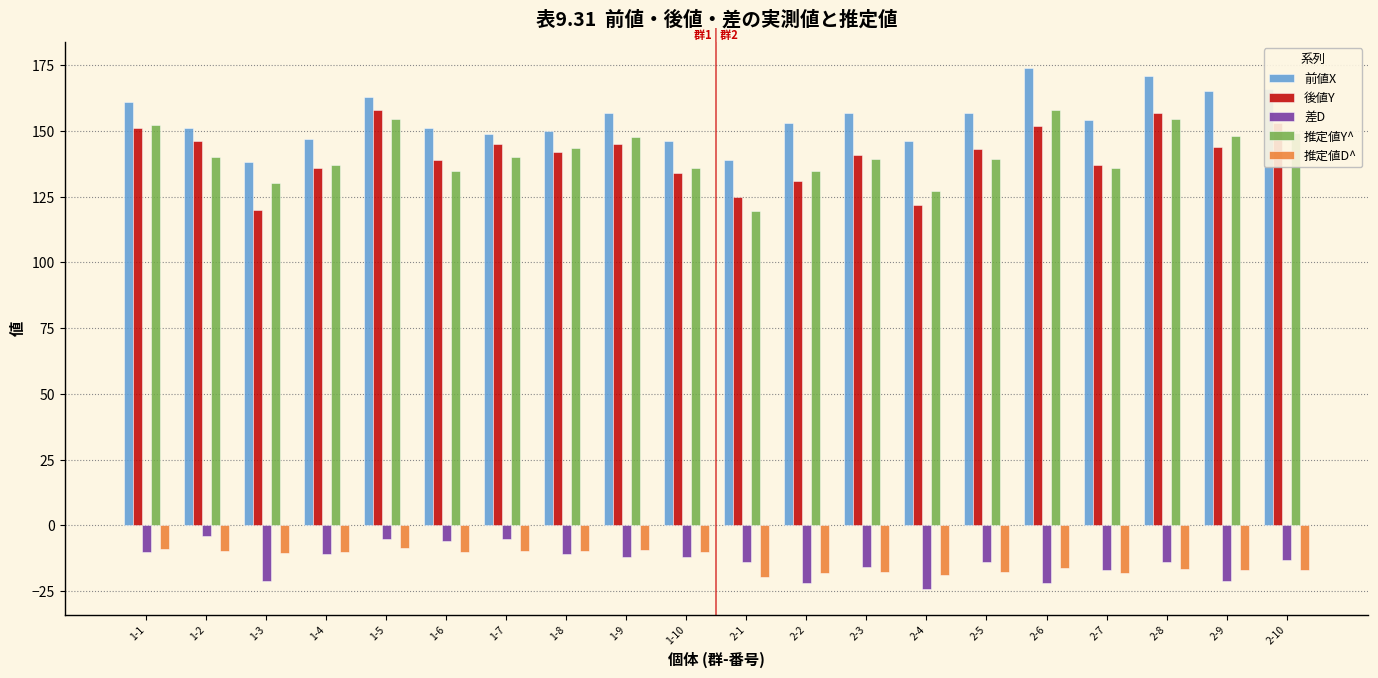

What is the difference between the highest and lowest values at 2-3?

174.8